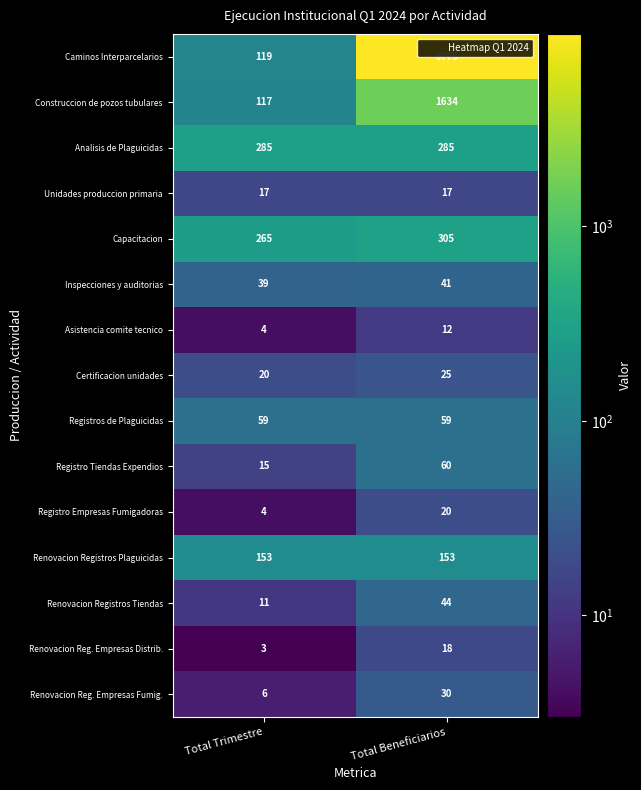

The Analisis de Plaguicidas series shows 285 at Total Trimestre. True or false?

True